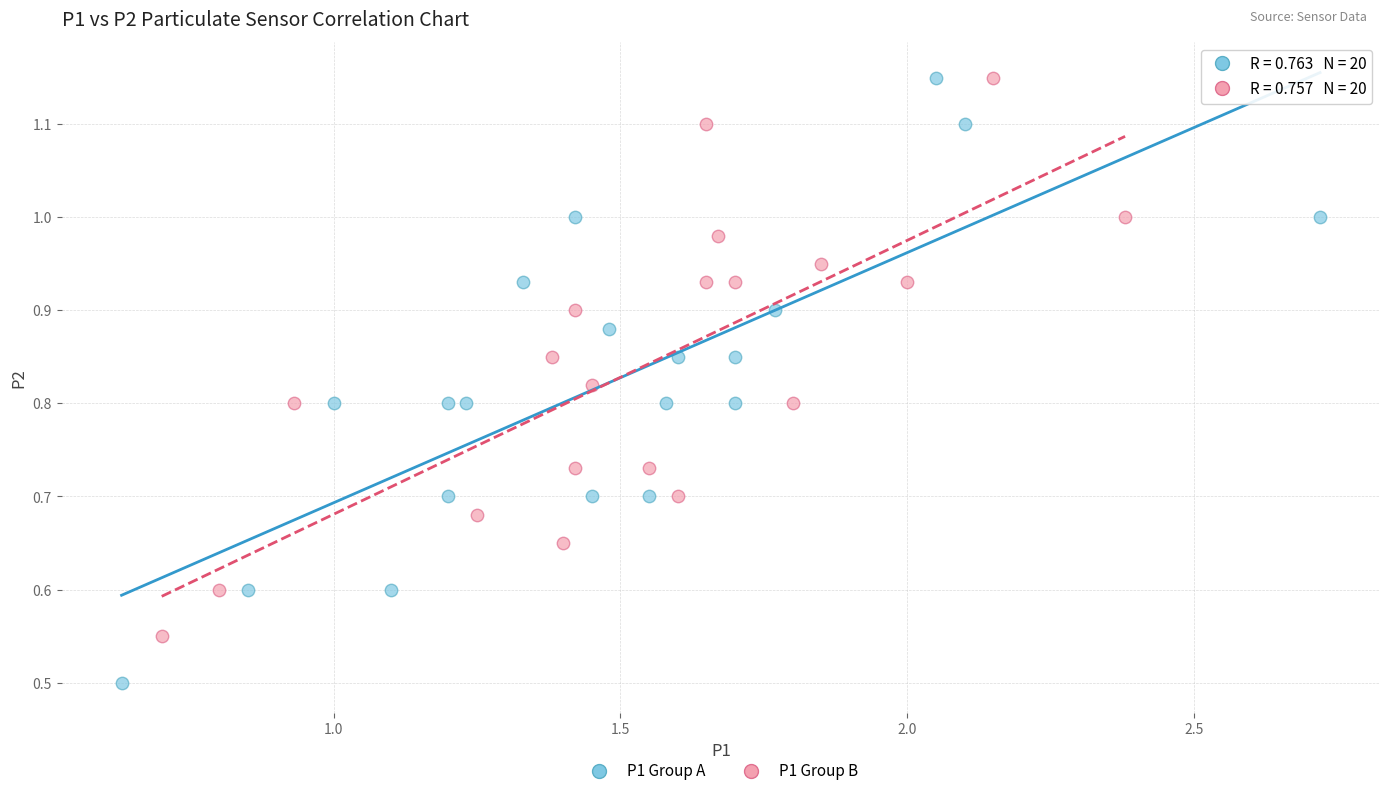

Which series contains the lowest Y value?

P1 Group A